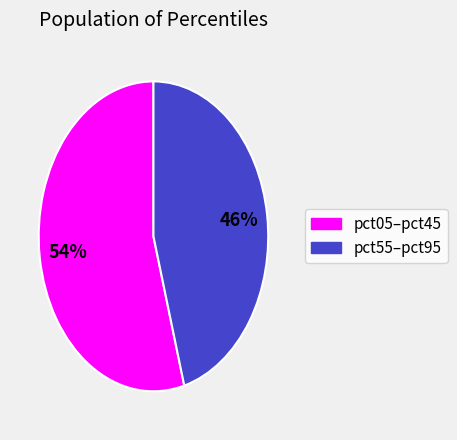

To the nearest percent, what is the average slice percentage?

50%